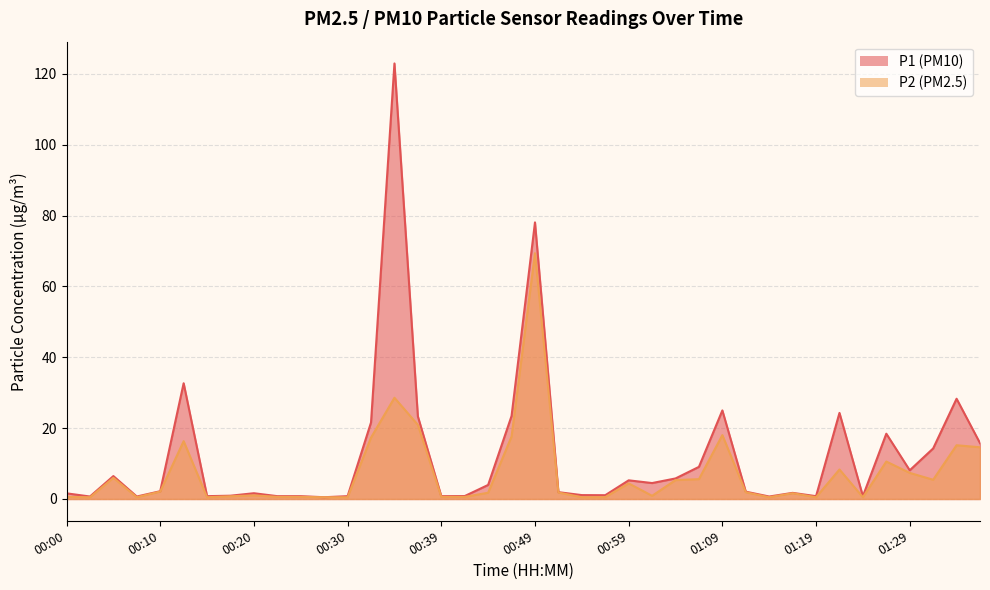

True or false: P2 and P1 intersect in this chart.

False